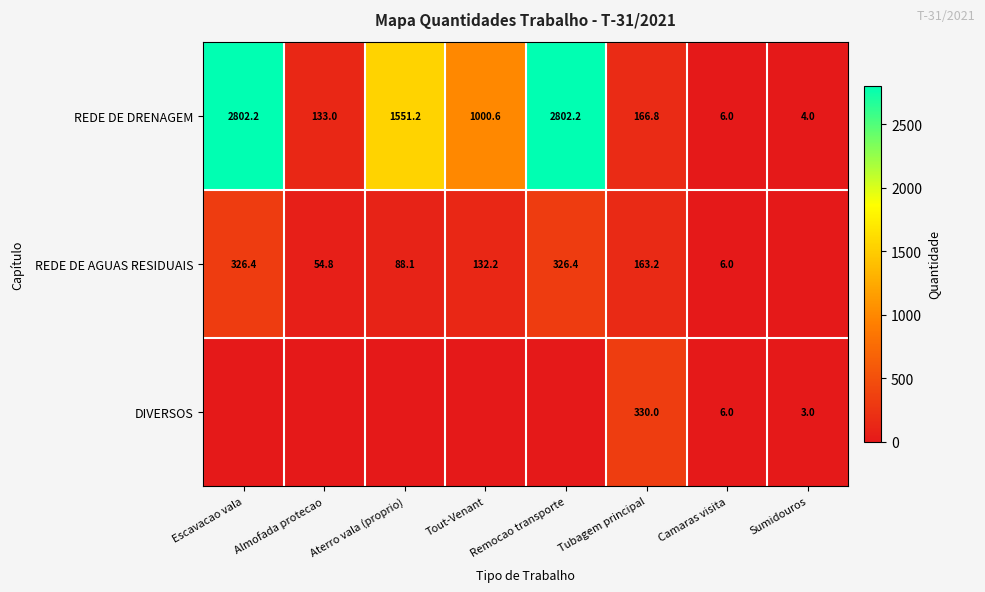

What is the maximum value for REDE DE DRENAGEM?

2802.2